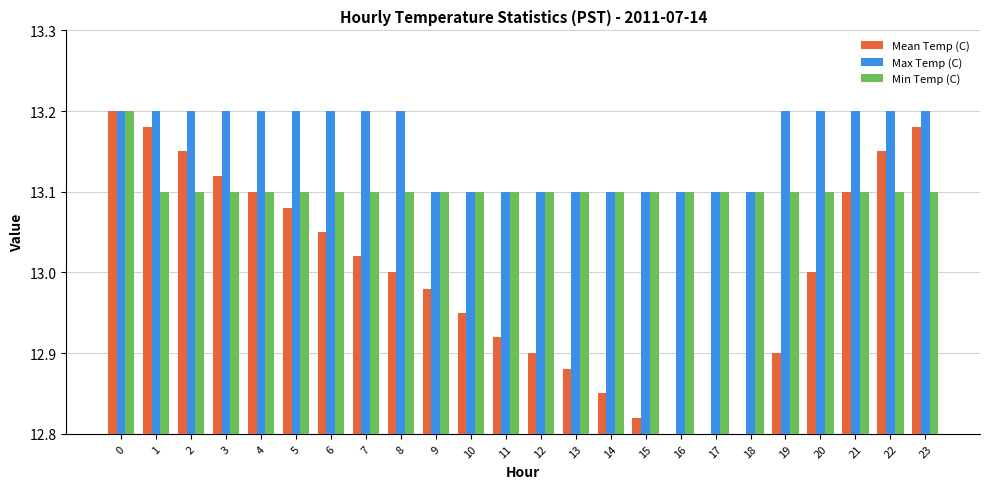

What is the spread (max minus min) of values at 12?

0.2